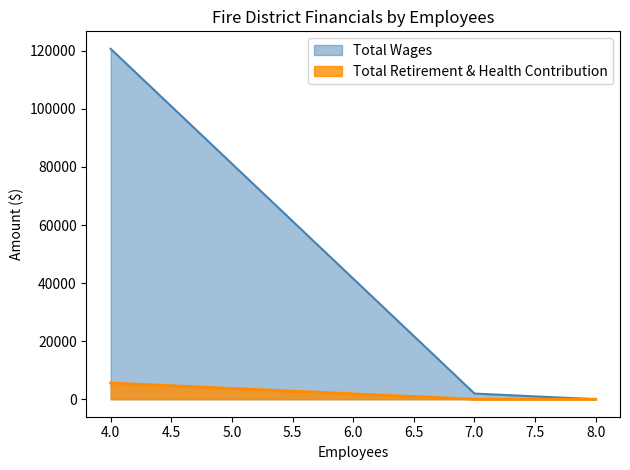

How many lines are shown in the chart?

2